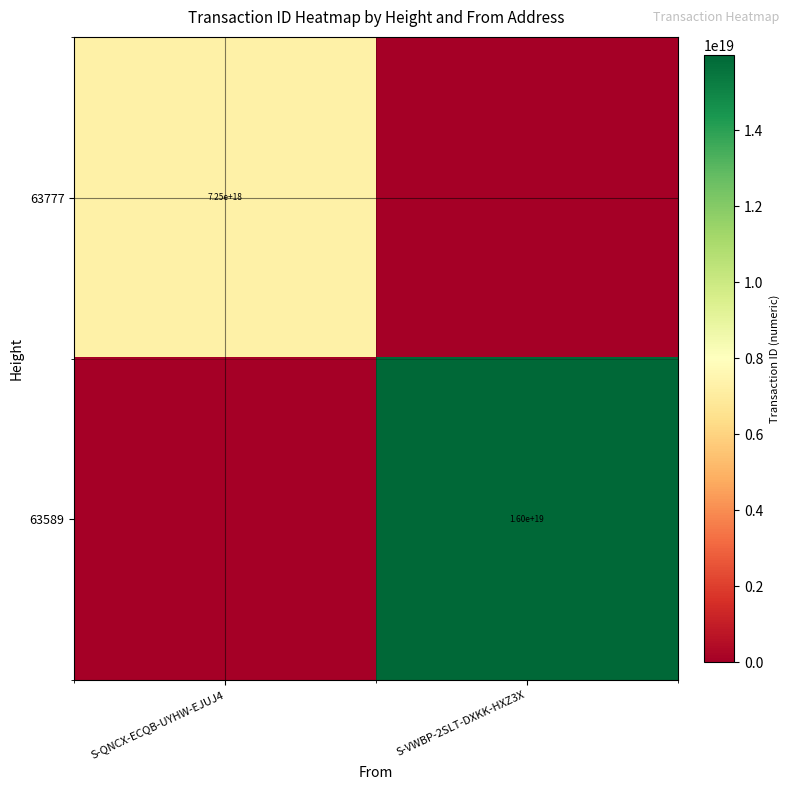

The 63777 series shows 11602377631605512192 at S-QNCX-ECQB-UYHW-EJUJ4. True or false?

False